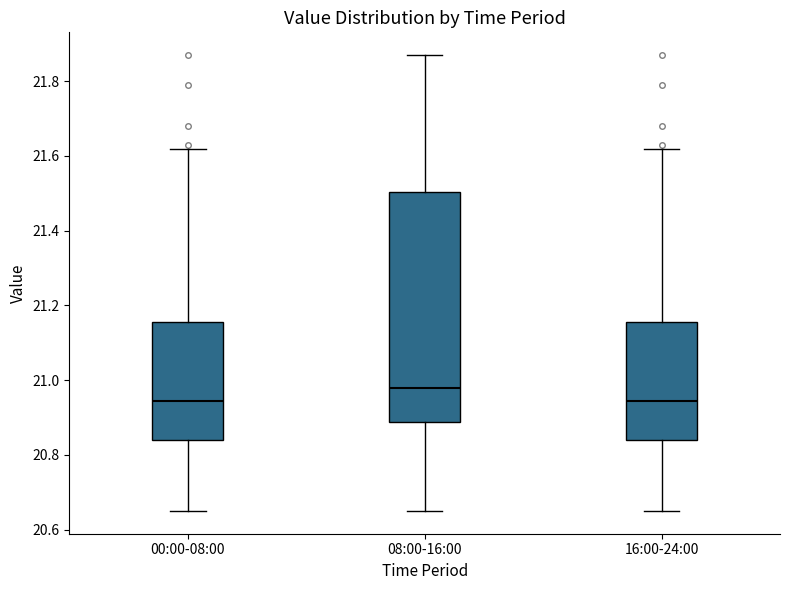

Reading left to right, transcribe this box plot: for each box, give where its median line is, the range the box spans, and where its two whiskers end, as read against the y-axis. The values are not printed on the chart, so give them approximately, as read against the axis.

00:00-08:00: median 20.94, box 20.84 to 21.16, whiskers 20.66 to 21.62
08:00-16:00: median 20.98, box 20.88 to 21.50, whiskers 20.66 to 21.88
16:00-24:00: median 20.94, box 20.84 to 21.16, whiskers 20.66 to 21.62